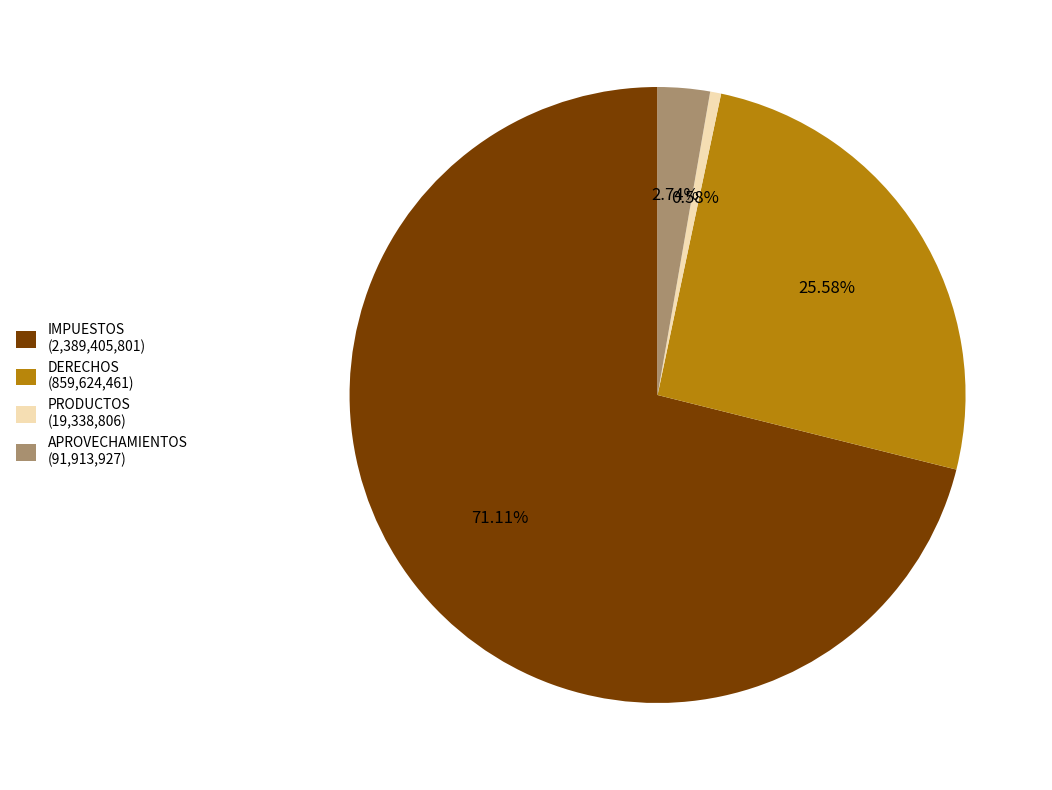

What portion of the pie excludes APROVECHAMIENTOS?

97.3%